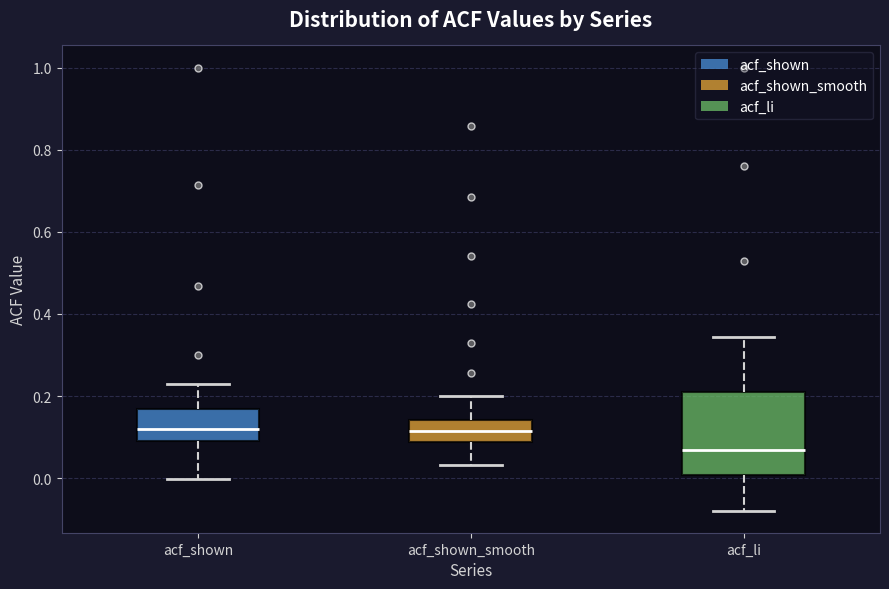

Which box is the tallest, from its lower edge to its upper edge?

acf_li